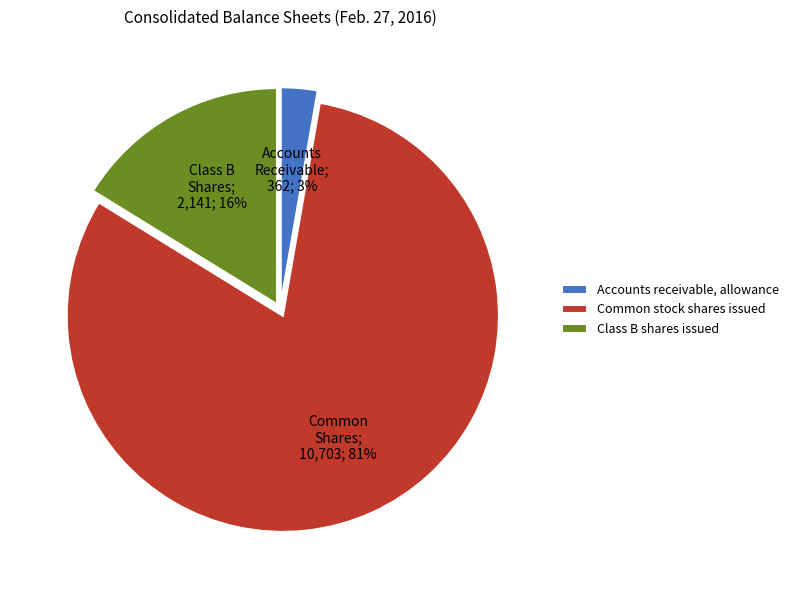

Is it true that Accounts receivable, allowance is 3% of the pie?

True